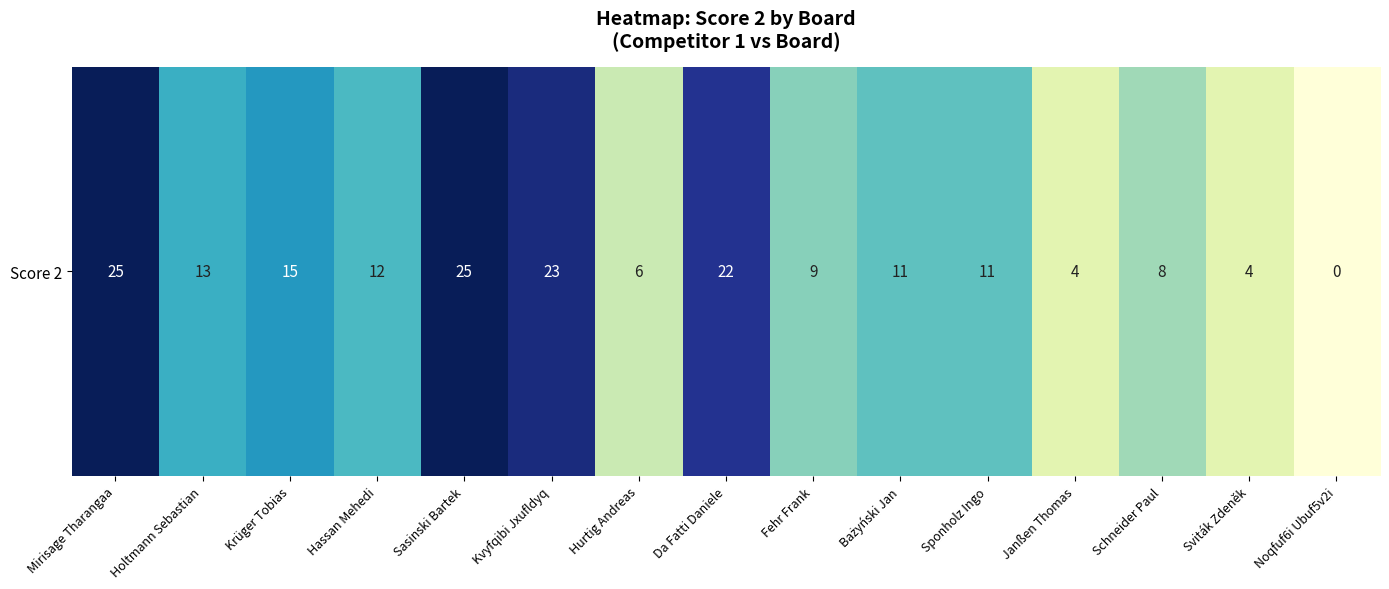

How many distinct data groups are displayed?

1